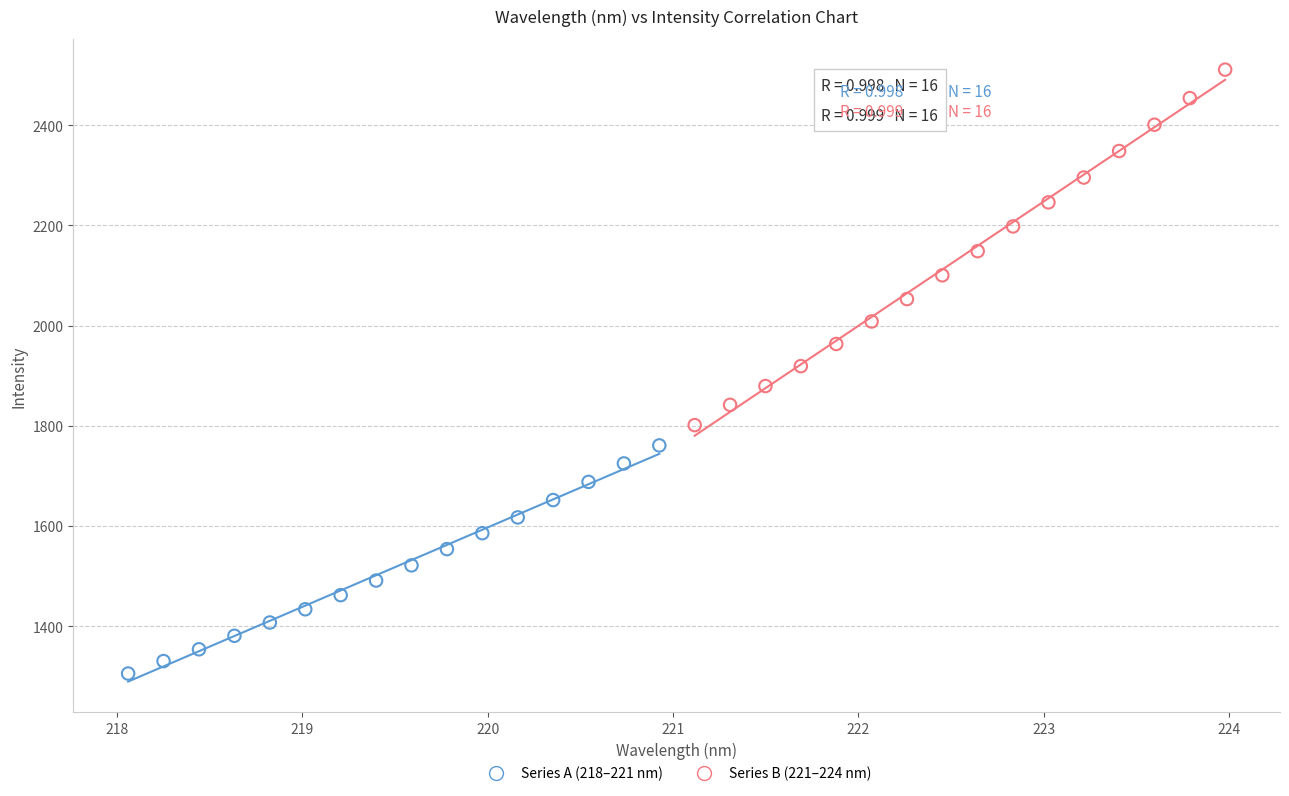

Which series contains the highest Y value?

Series B (221–224 nm)